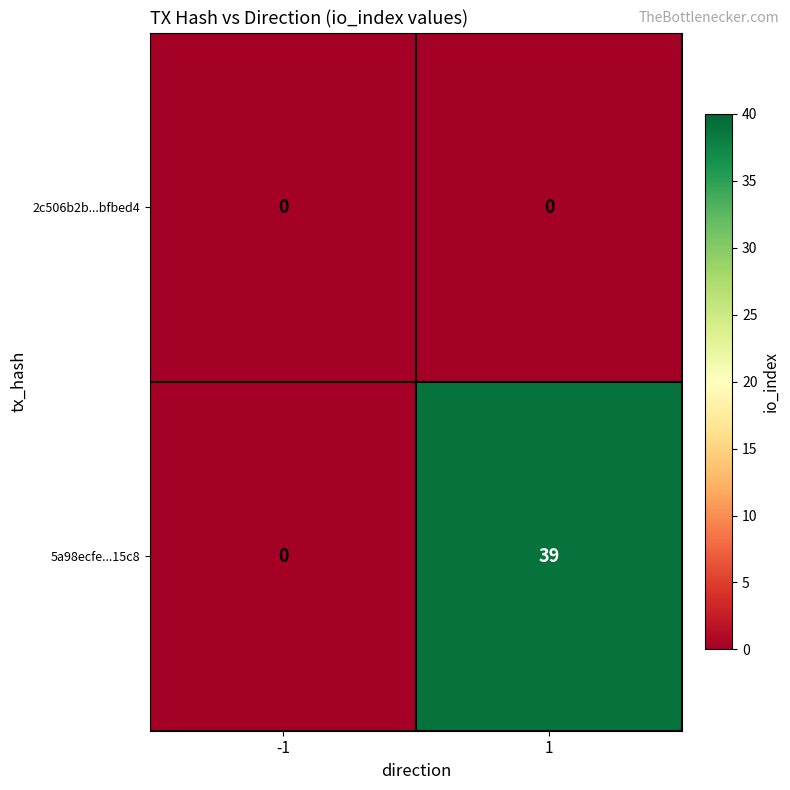

Between -1 and 1, which series saw the biggest shift?

5a98ecfe...15c8